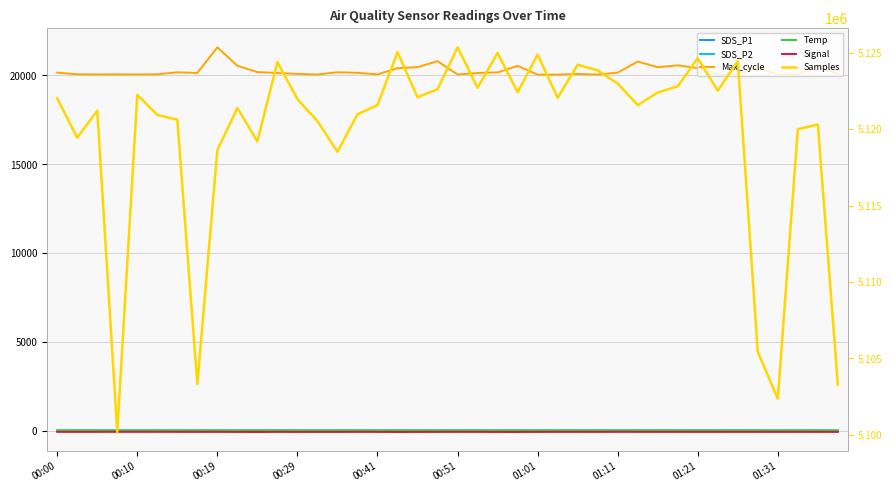

At which label does SDS_P2 reach its minimum?

37